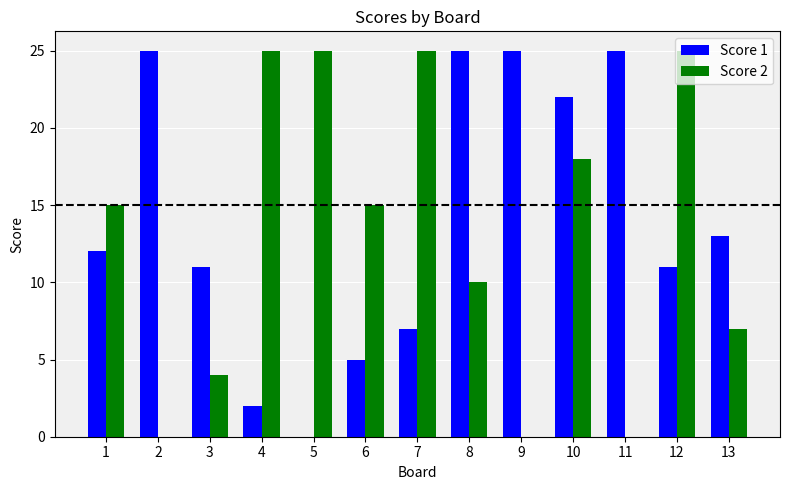

How many groups of bars are there?

13